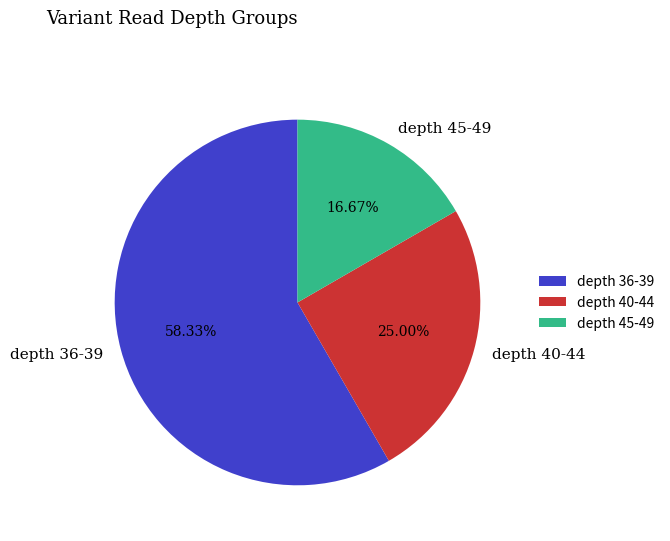

Count the number of slices in the pie.

3